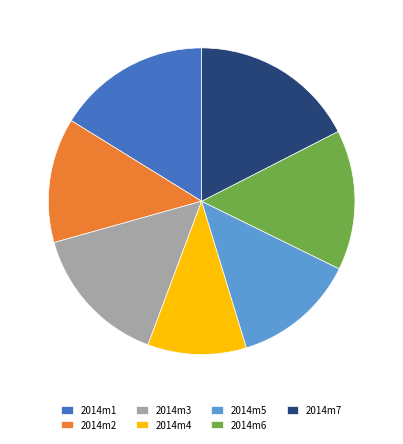

True or false: 2014m5 accounts for 13% of the total.

True